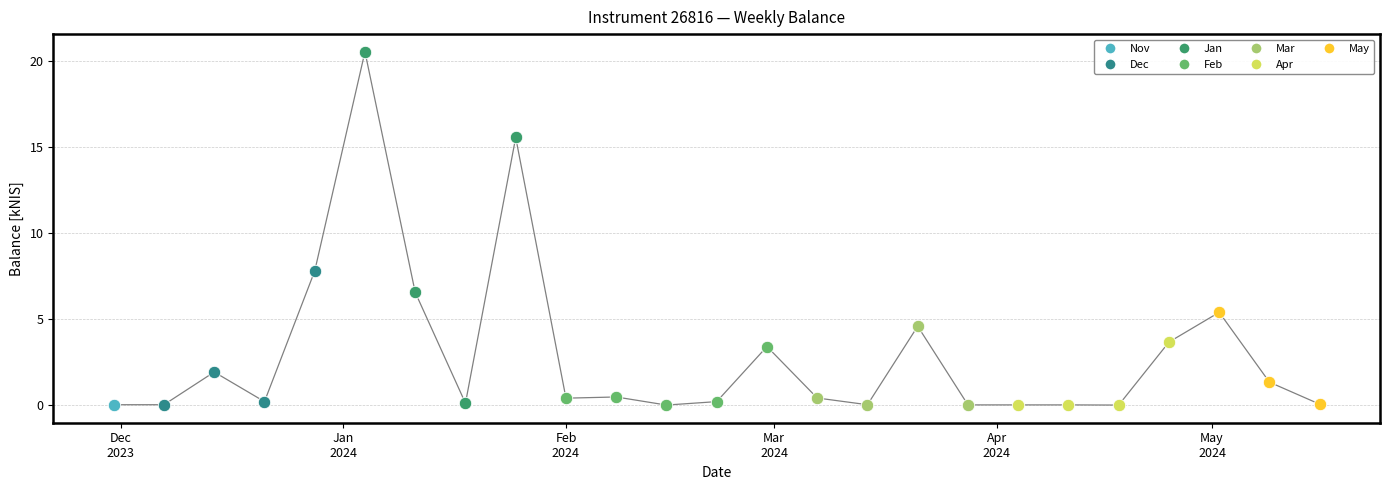

What is the difference between the maximum and minimum values?

20.5